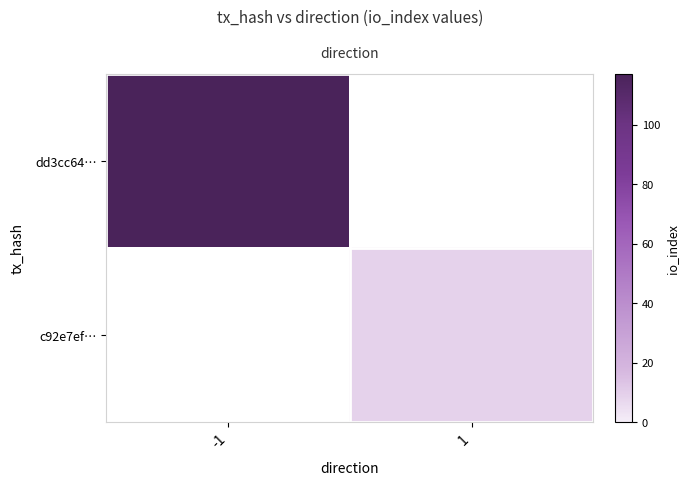

Which category has the highest value in the row_0 series?

-1